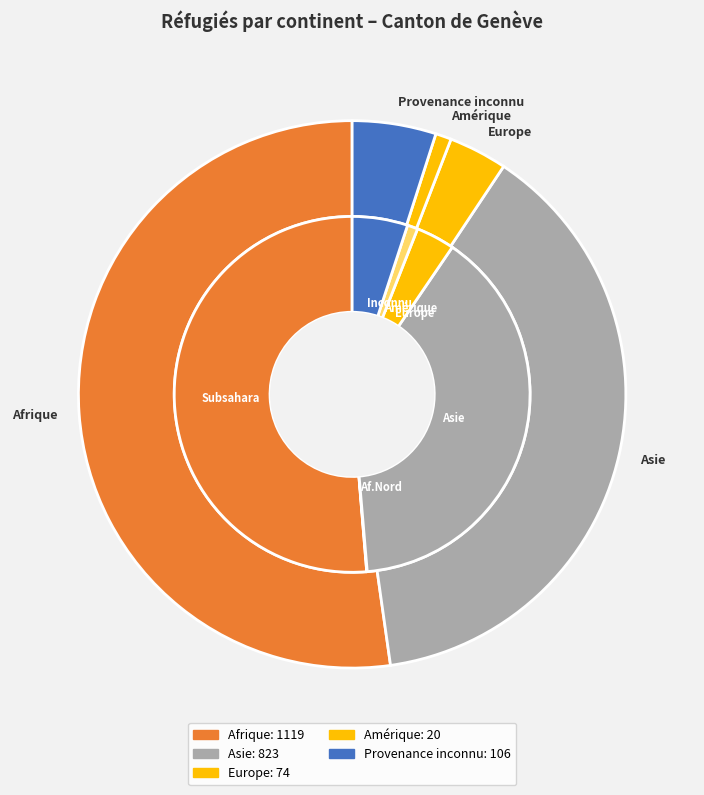

Count the number of slices in the pie.

5